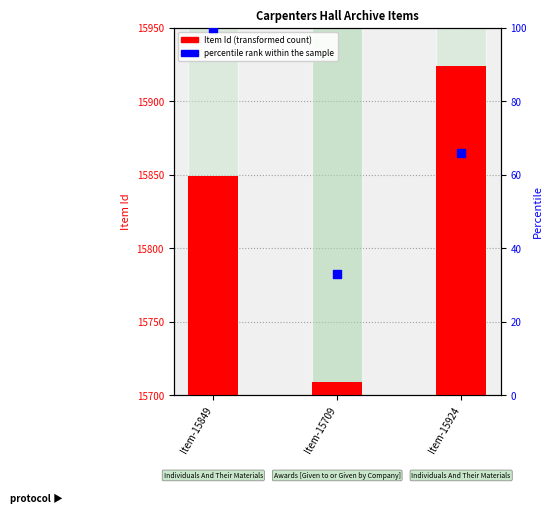

Which series reaches the minimum Y coordinate?

percentile rank within the sample